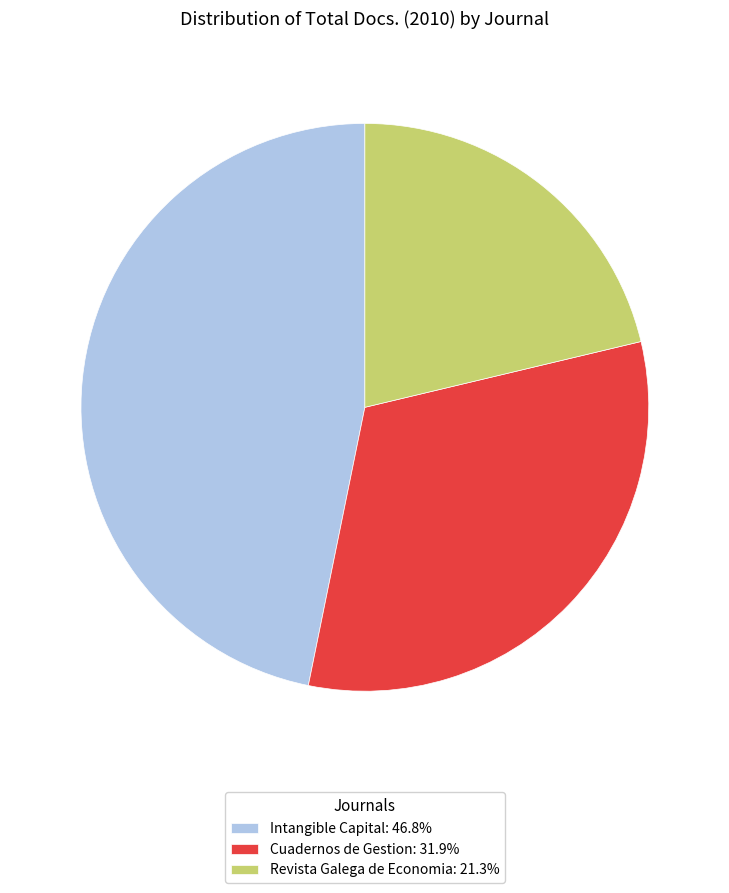

Is the sum of Intangible Capital: 46.8% and Cuadernos de Gestion: 31.9% greater than half?

Yes